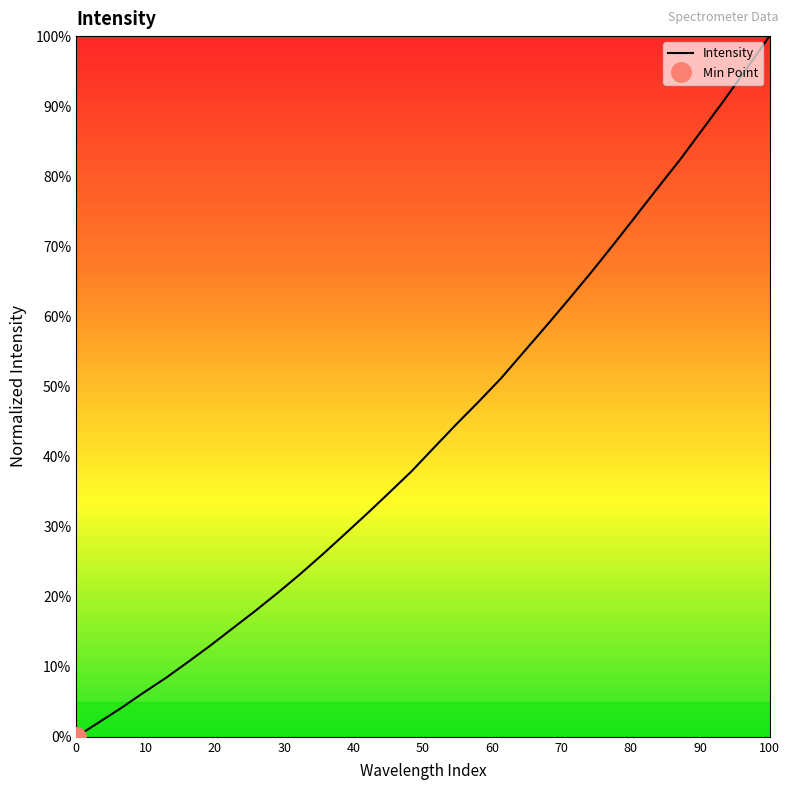

What is the sum of all values?

1386.1